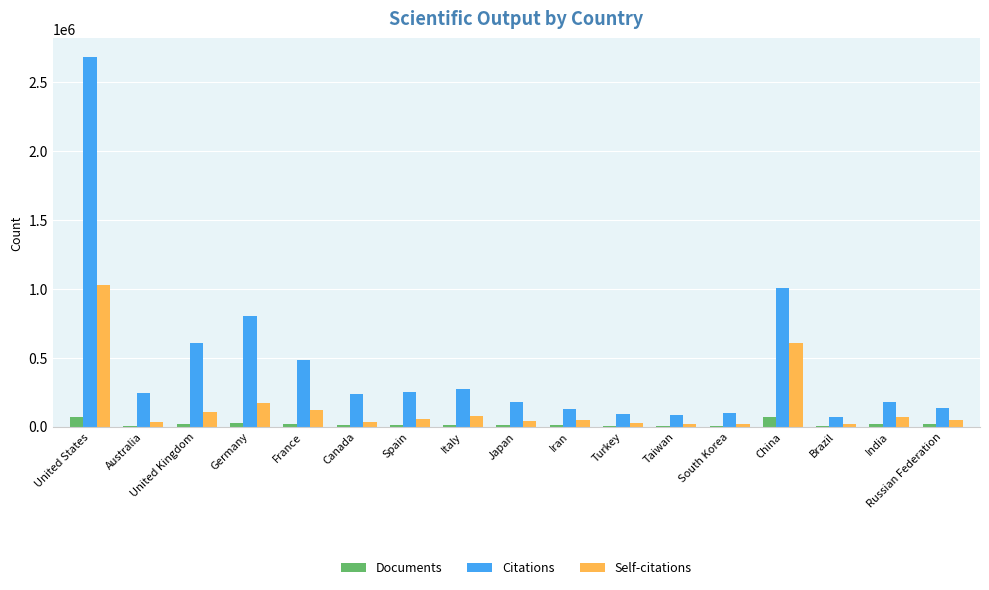

At which category is the sum across all series the highest?

United States